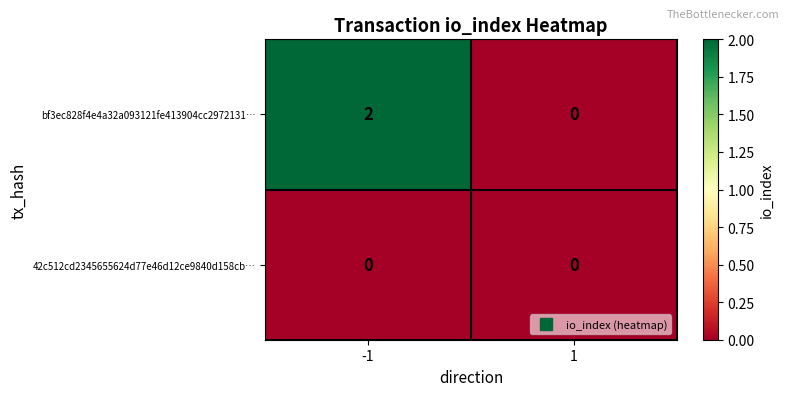

Which series has the largest total across all categories?

bf3ec828f4e4a32a093121fe413904cc2972131…